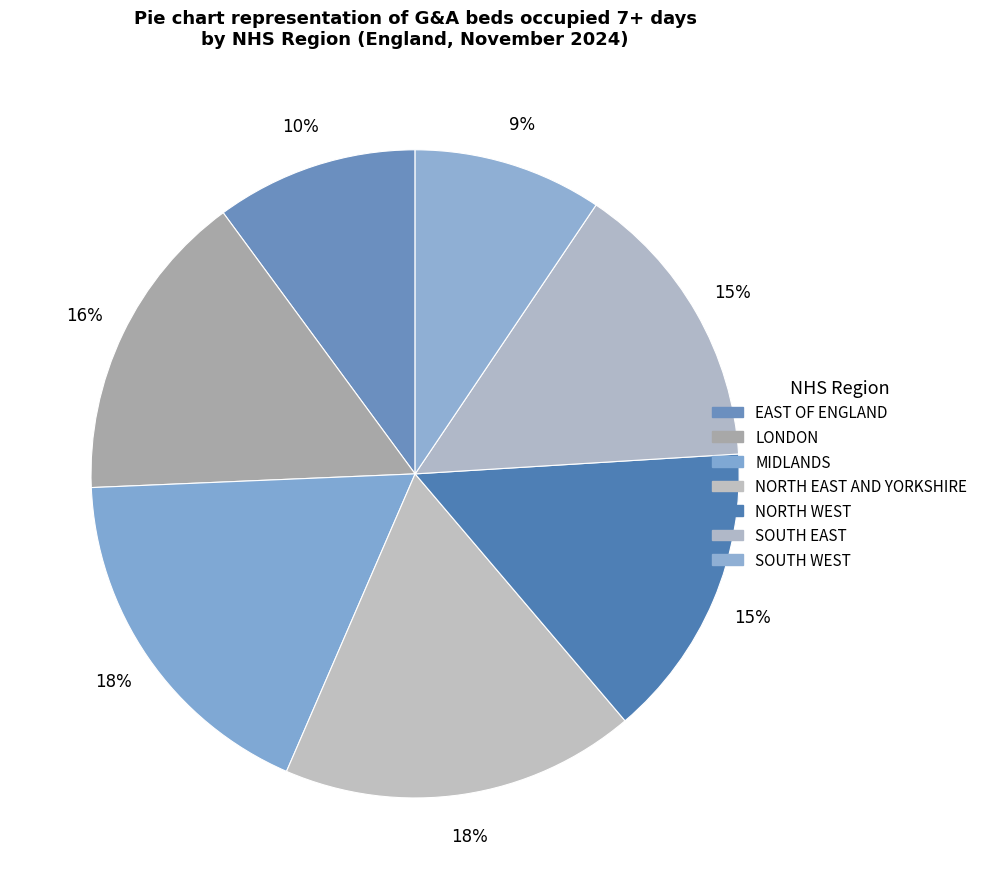

Count the number of slices in the pie.

7